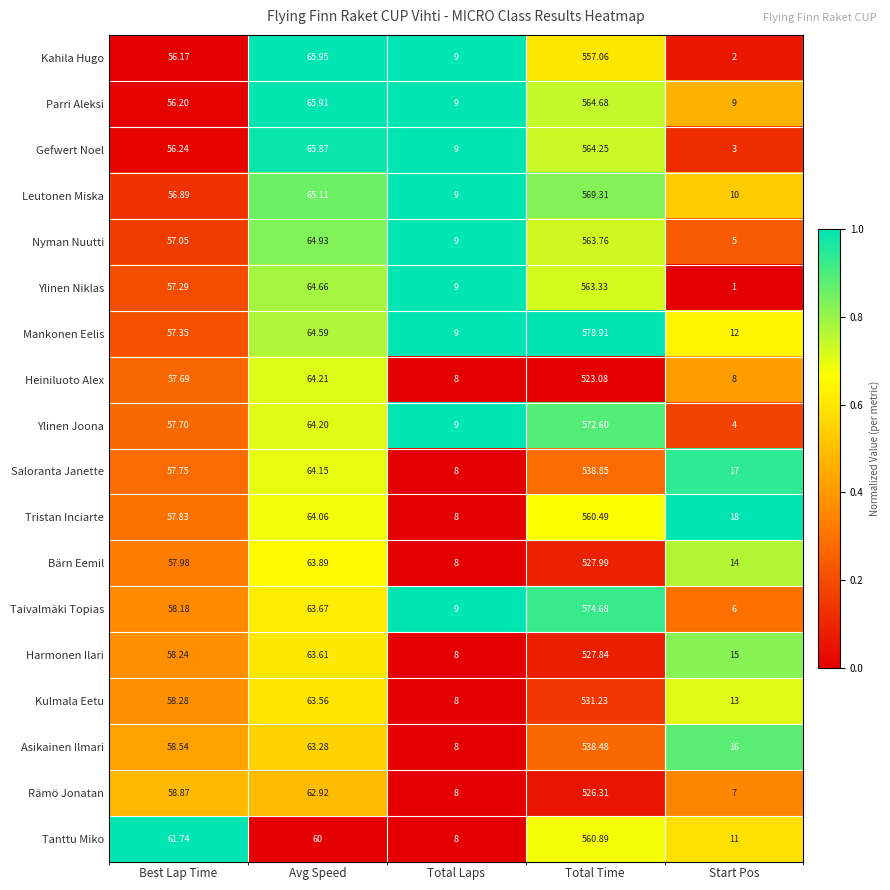

Which series has the largest range (max minus min)?

Mankonen Eelis